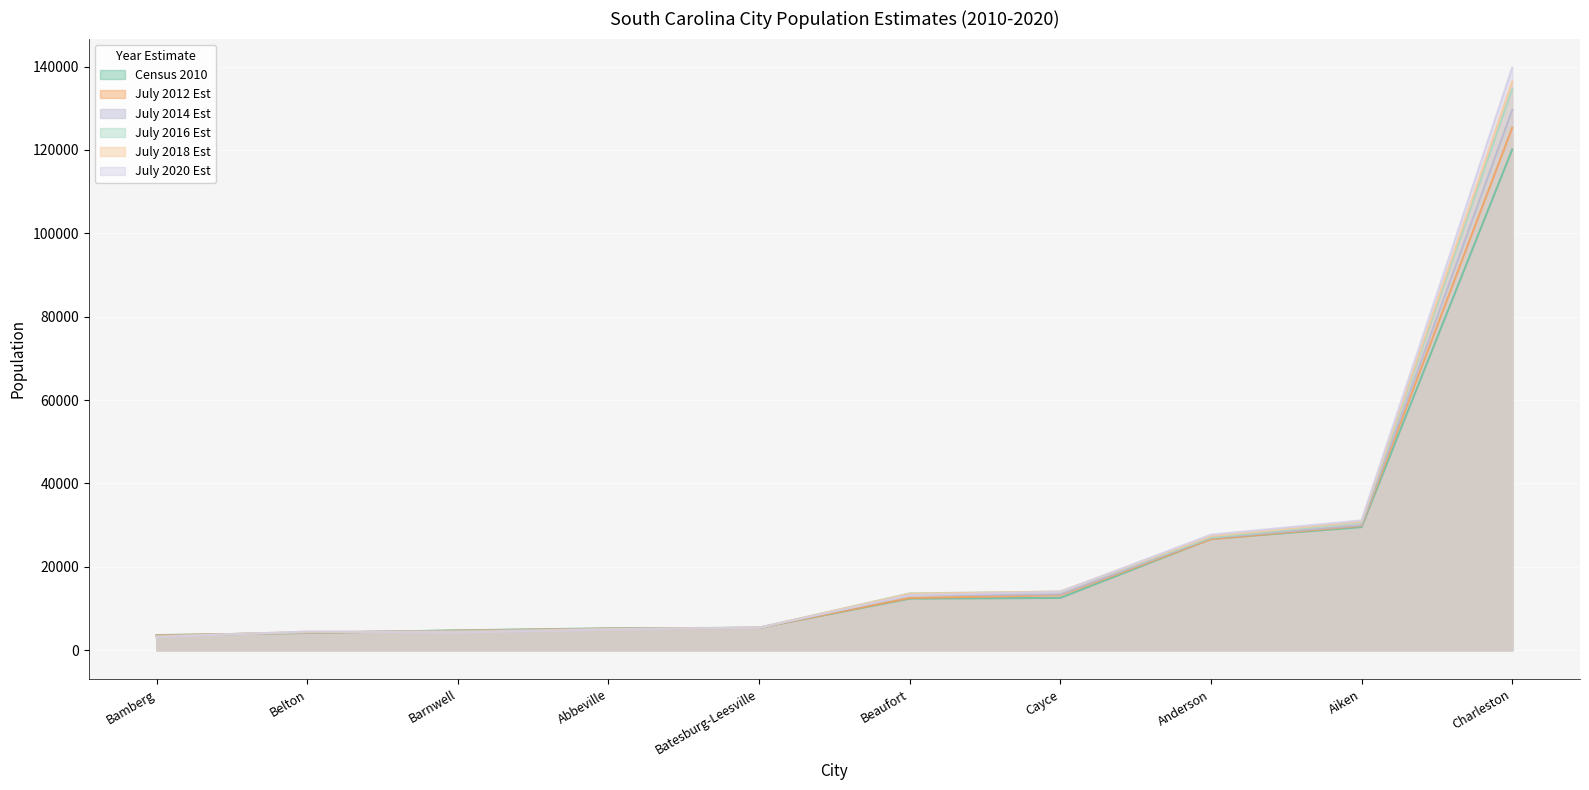

The July 2012 Est series shows 26614 at Anderson. True or false?

True